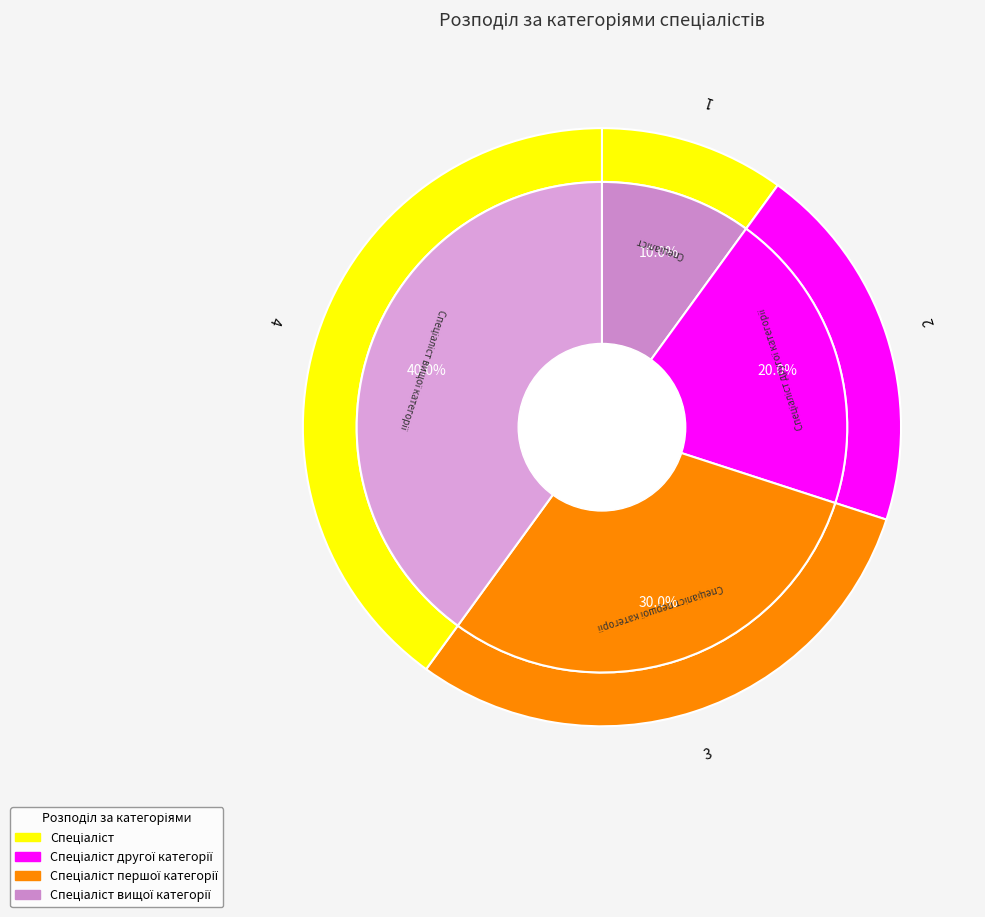

To the nearest percent, what is the combined percentage of Спеціаліст вищої категорії and Спеціаліст першої категорії?

70%